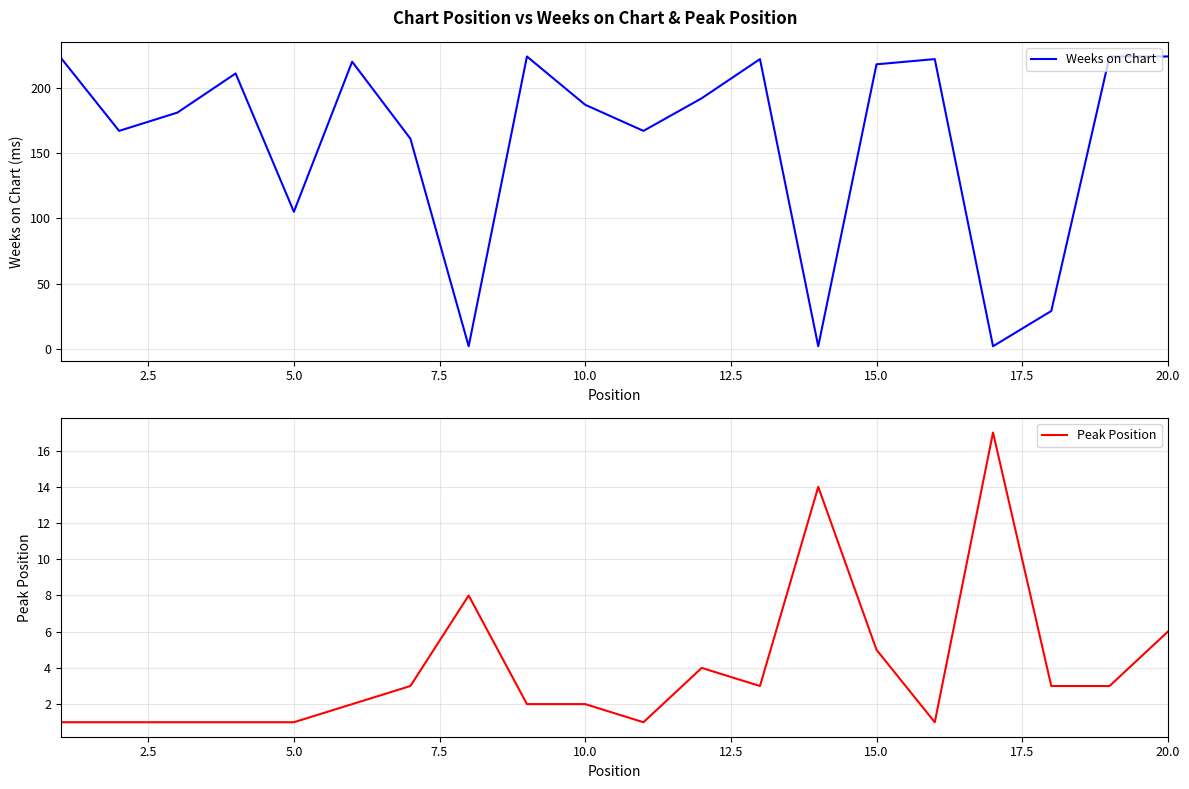

Where is Peak Position nearest to the value 9?

17.5